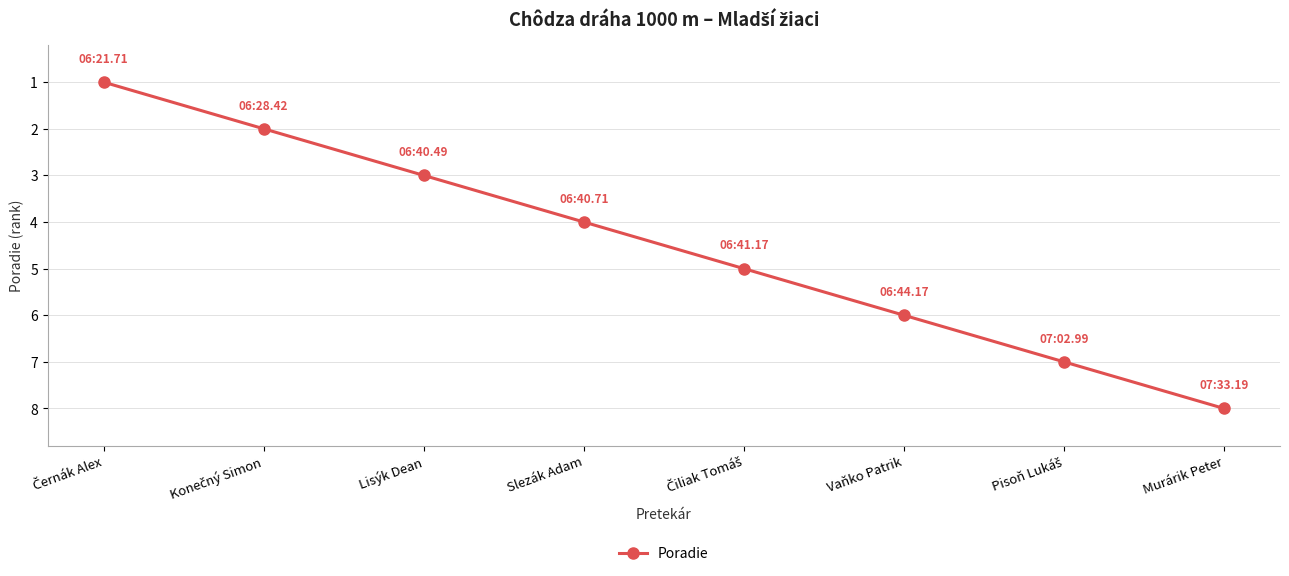

Reading left to right, transcribe all the data shown in this chart.

1	2	3	4	5	6	7	8